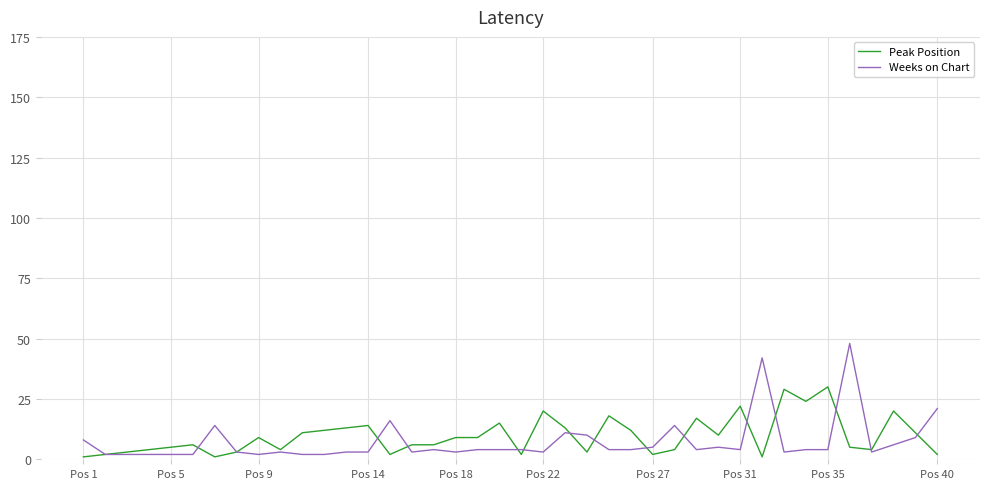

What is the average value of the Peak Position series?

10